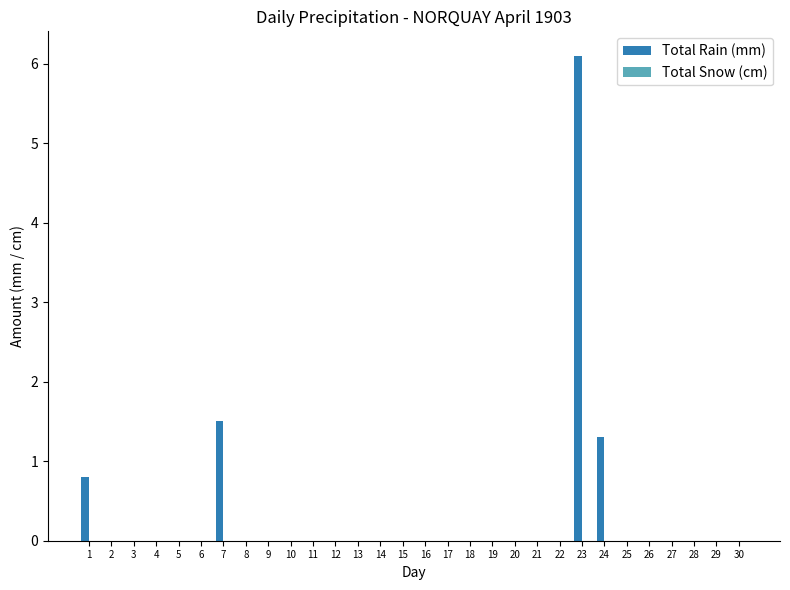

The chart shows a value of 0.0 at 9. True or false?

True